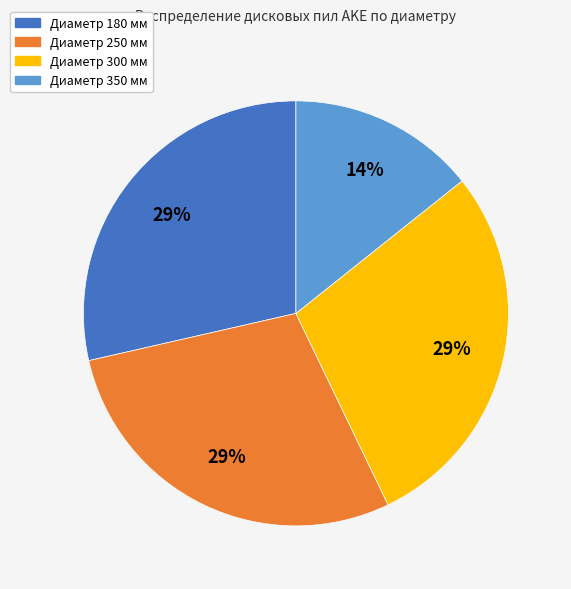

How many slices are in this pie chart?

4